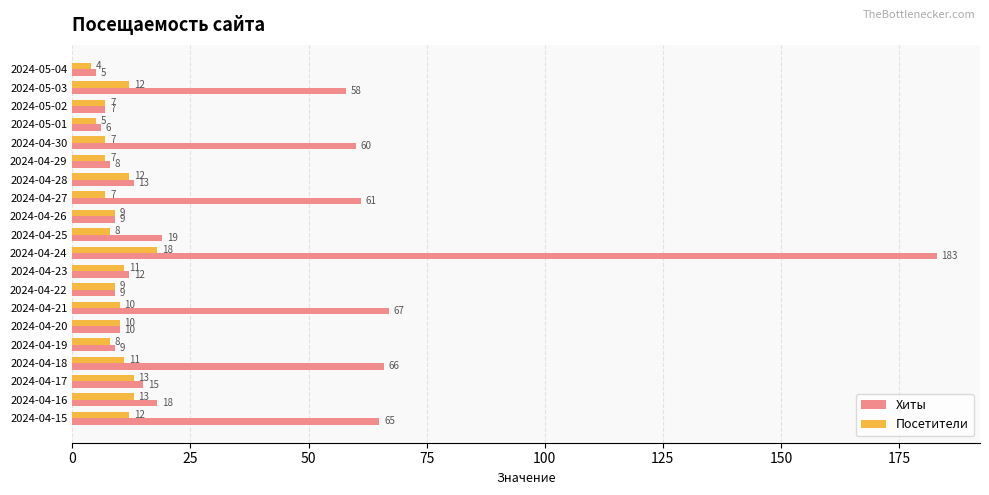

Rank the series by their average value, from lowest to highest.

Посетители, Хиты